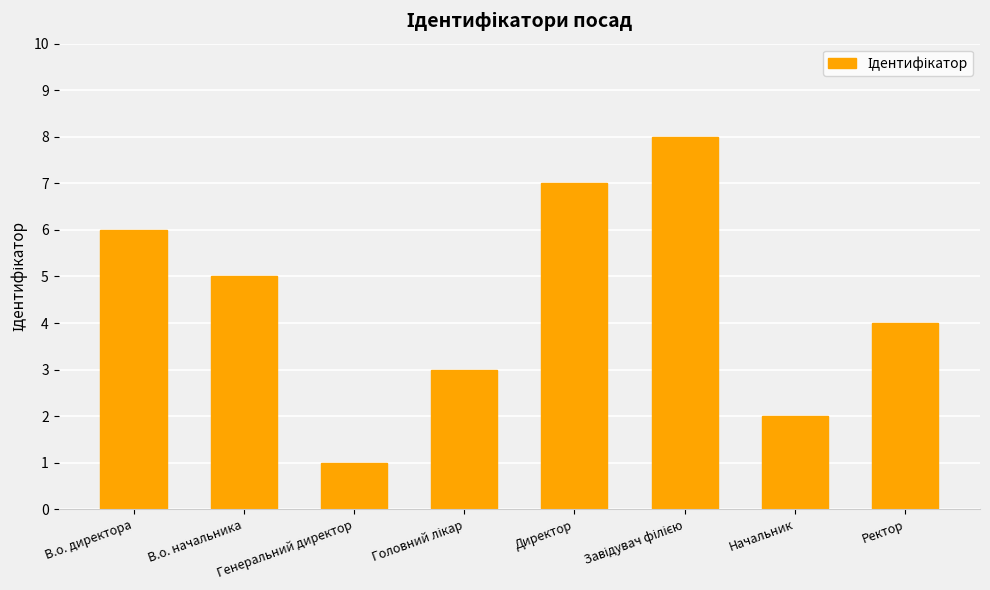

At which category does the chart reach its minimum across all series?

Генеральний директор